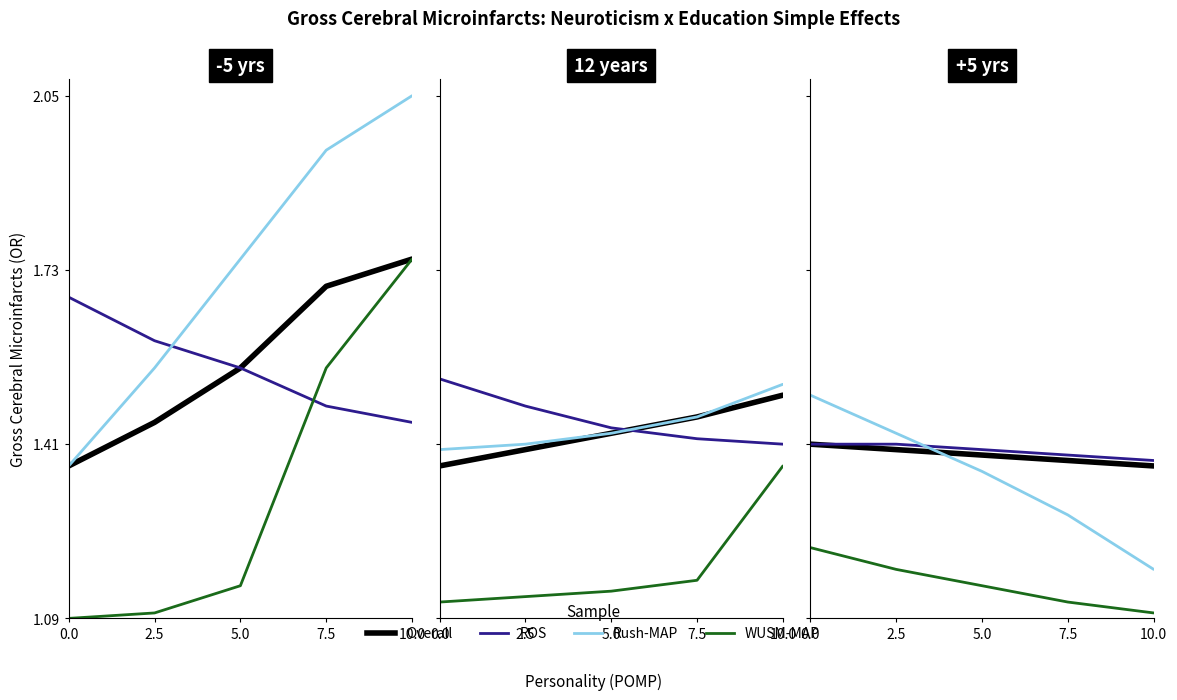

What is the difference between the WUSM-MAP values at 7.5 and 0.0?

0.1